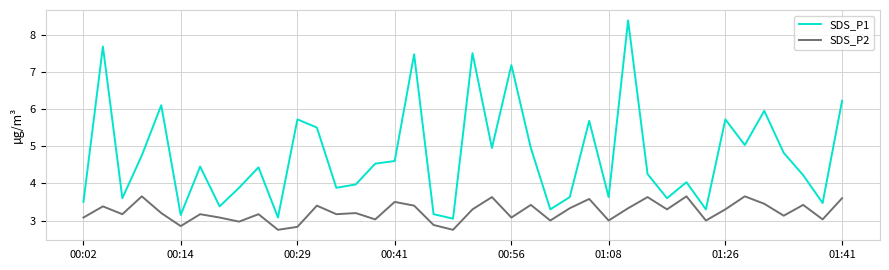

True or false: SDS_P2 has more than 0 points higher than both neighbors.

True